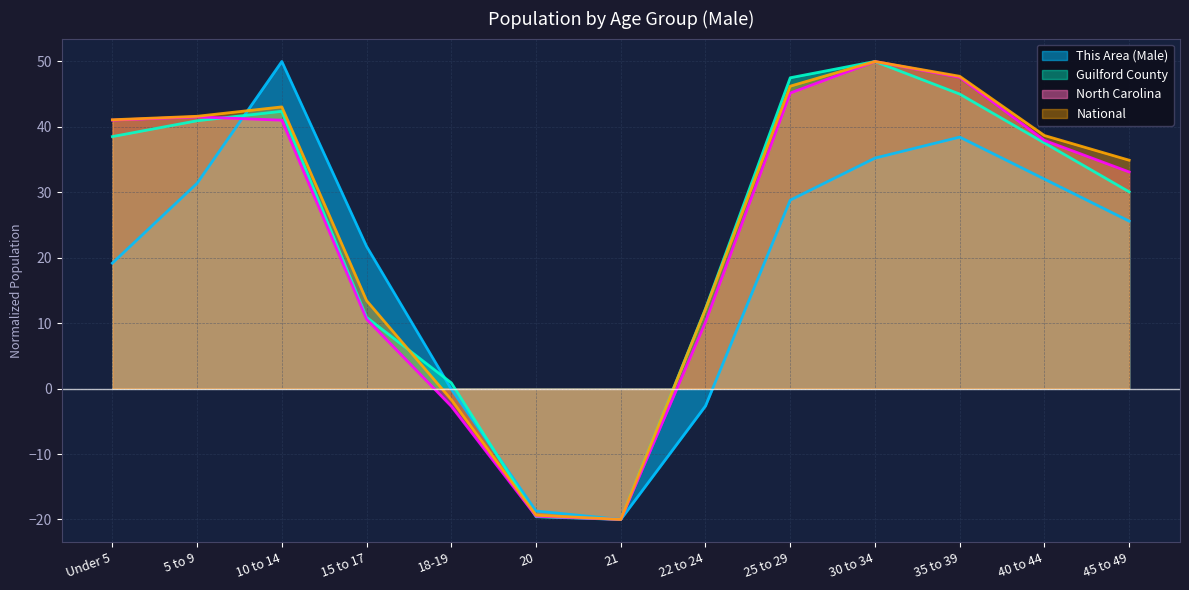

How many categories are shown in the chart?

13